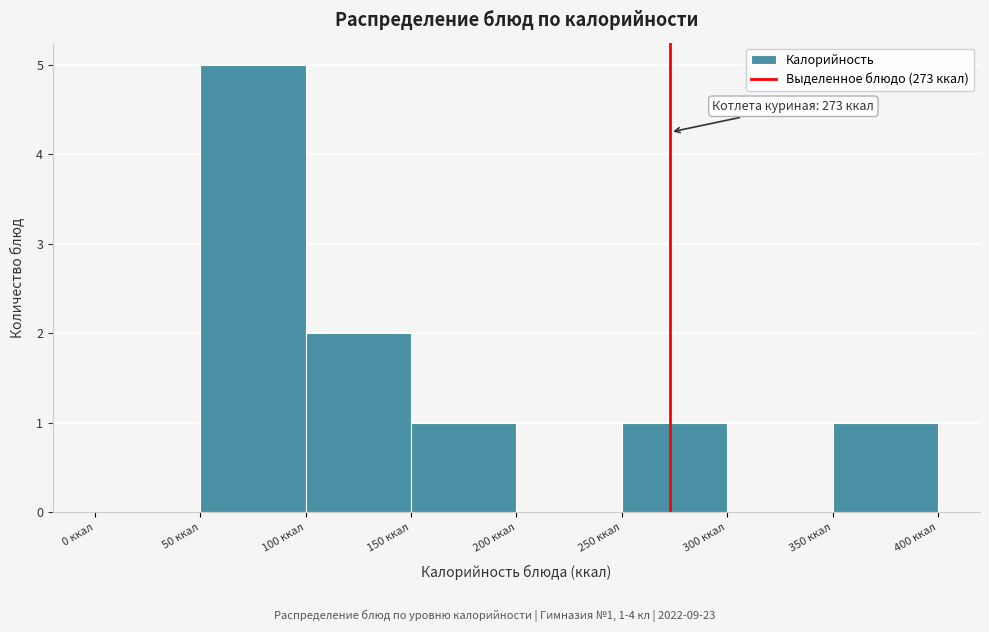

Which range on the x-axis has the tallest bar?

50 to 100